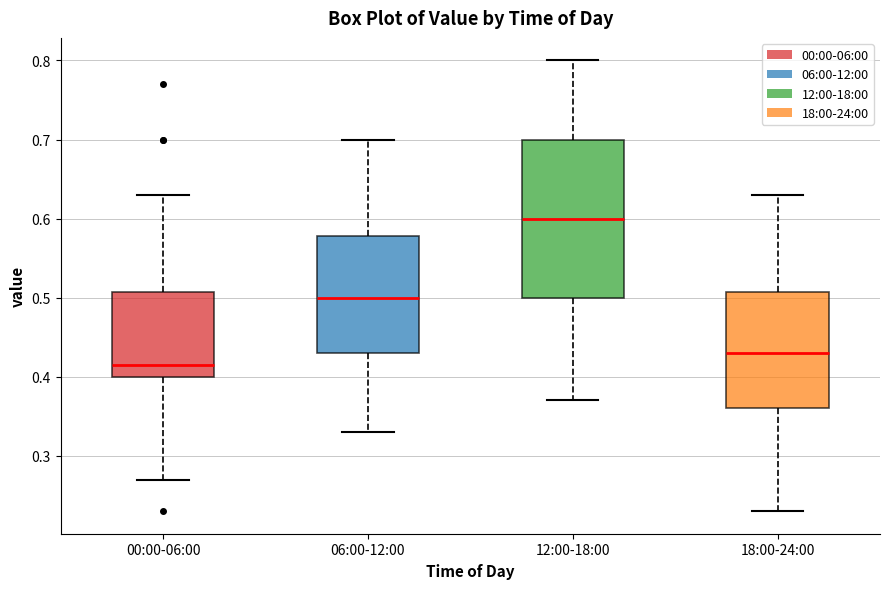

Which box's median line is the highest?

12:00-18:00